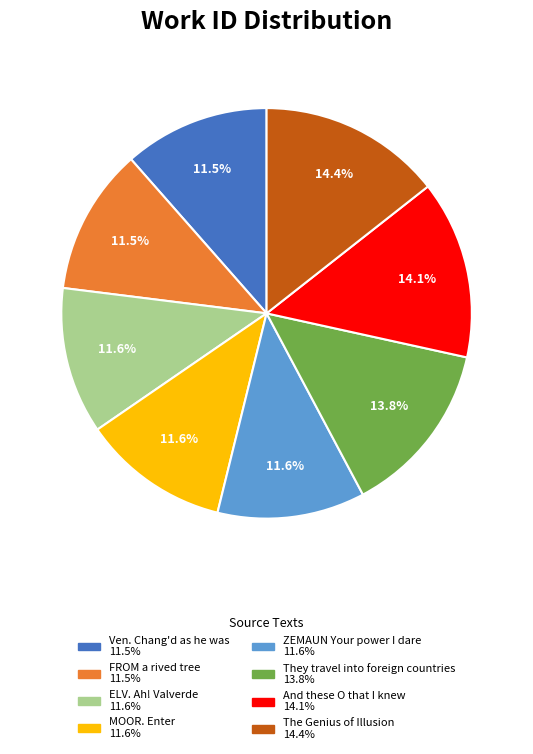

True or false: MOOR. Enter accounts for 12% of the total.

True